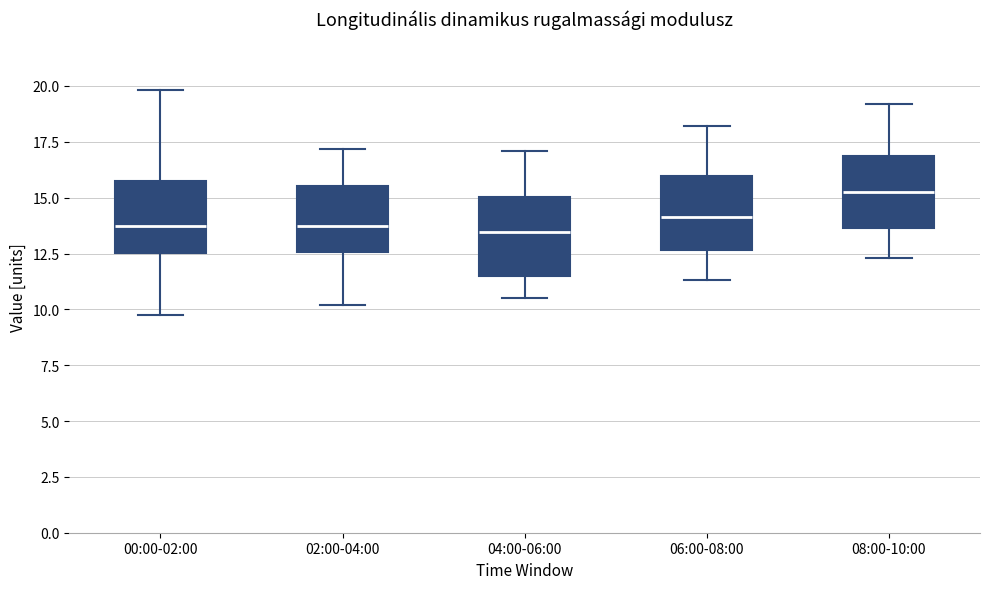

Where is the upper edge of the box for 00:00-02:00 on the y-axis? The values are not printed on the chart, so give them approximately, as read against the axis.

16.0